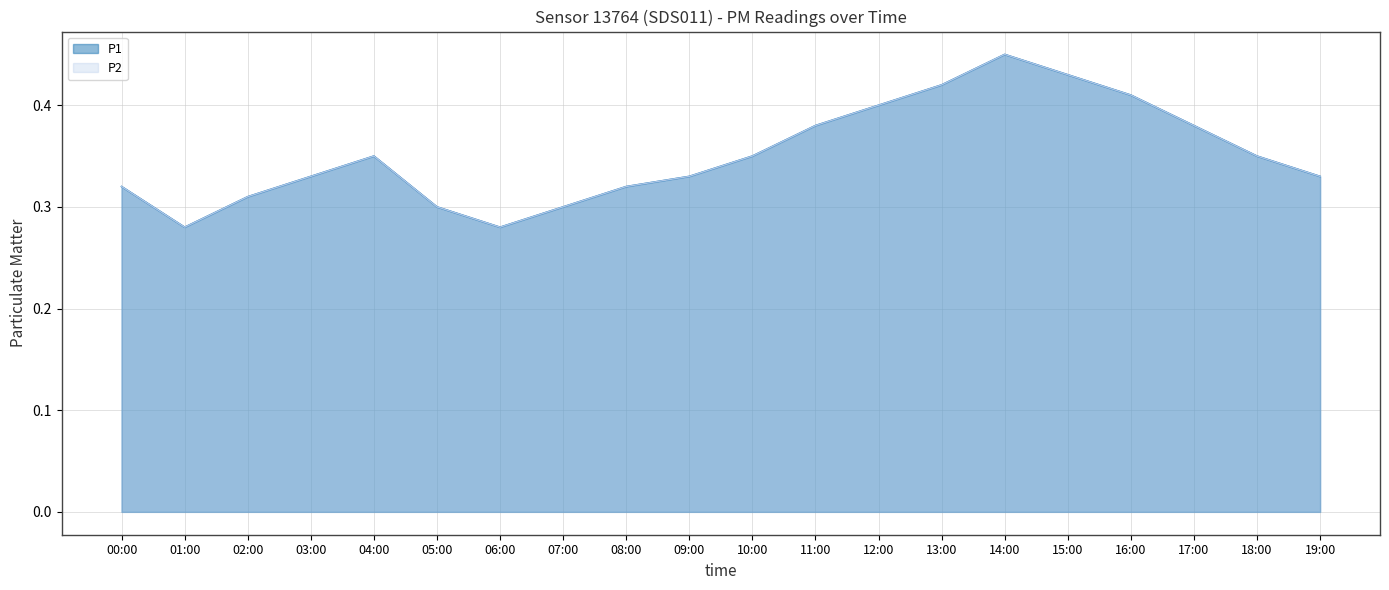

Does the chart display data point markers on the line(s)?

No